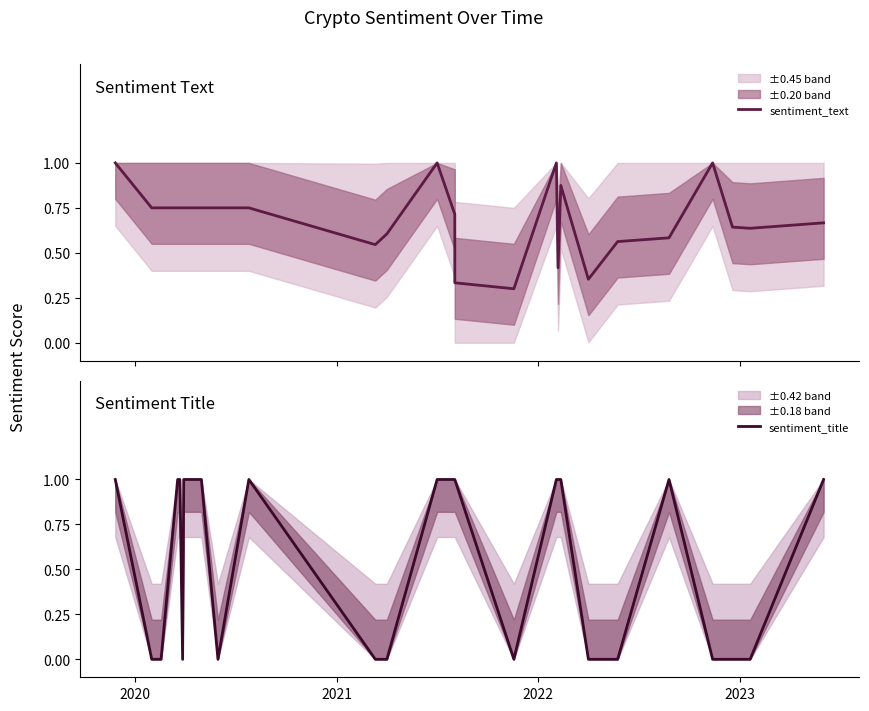

Which series has the largest range (max minus min)?

sentiment_title